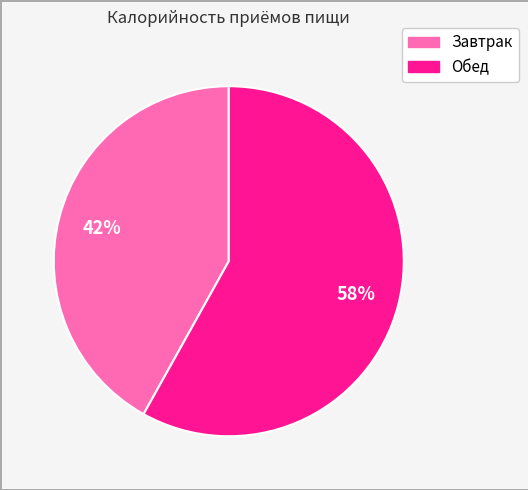

How many slices are in this pie chart?

2